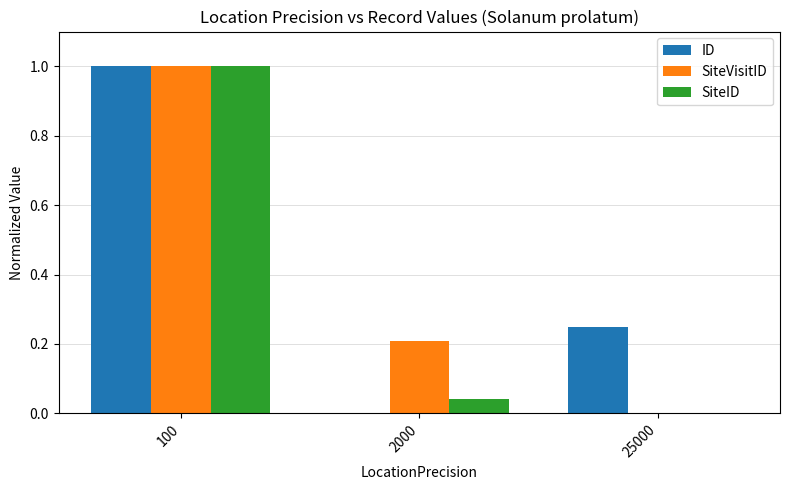

What is the highest value of the ID series?

1.0